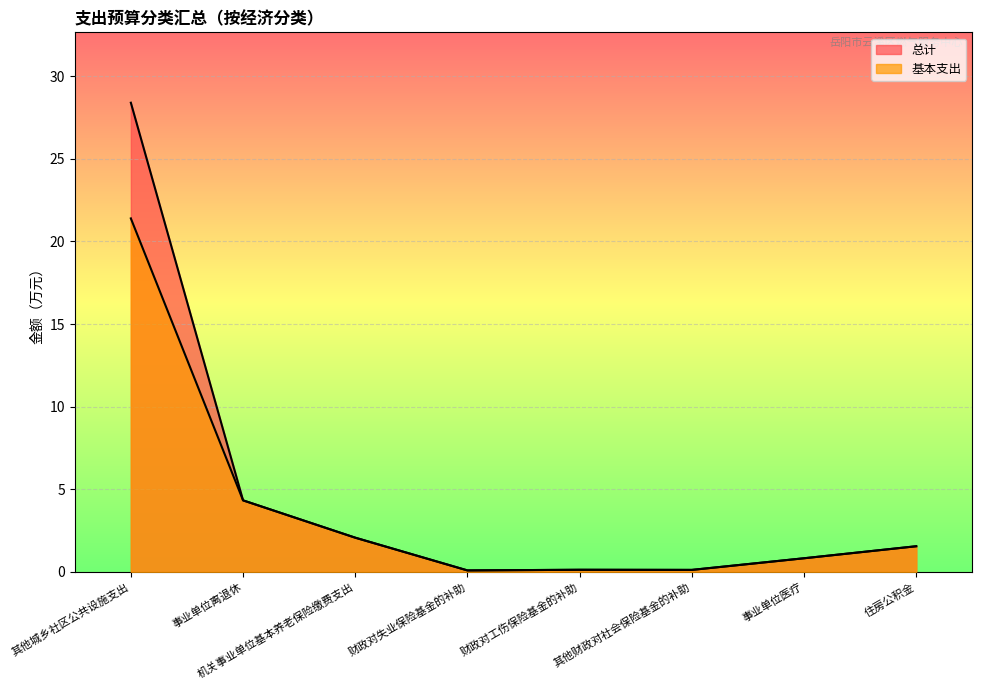

How many values in the 基本支出 series exceed 1?

4